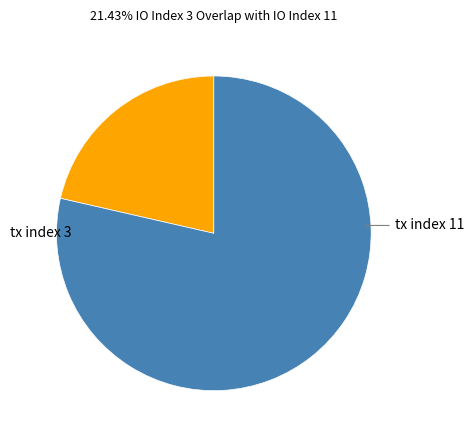

Does any single category account for the majority?

Yes